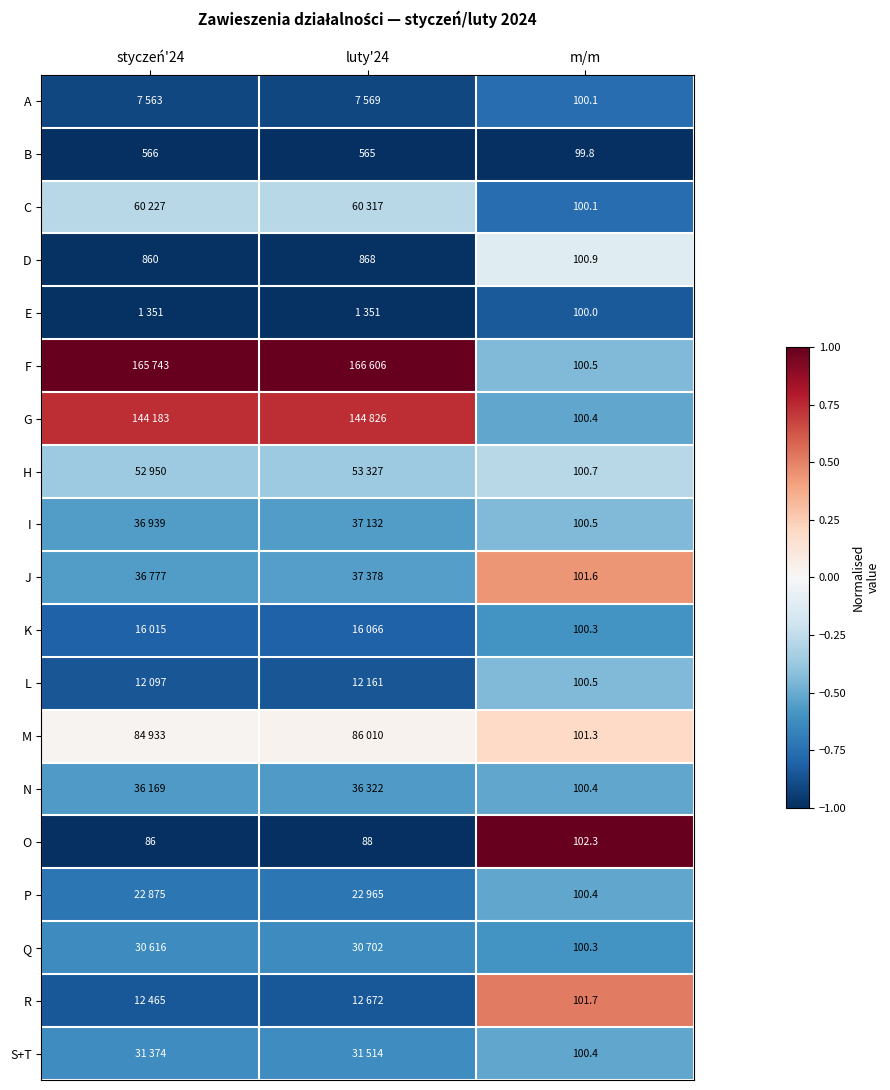

Is the value of K at m/m greater than the value of B at m/m?

Yes